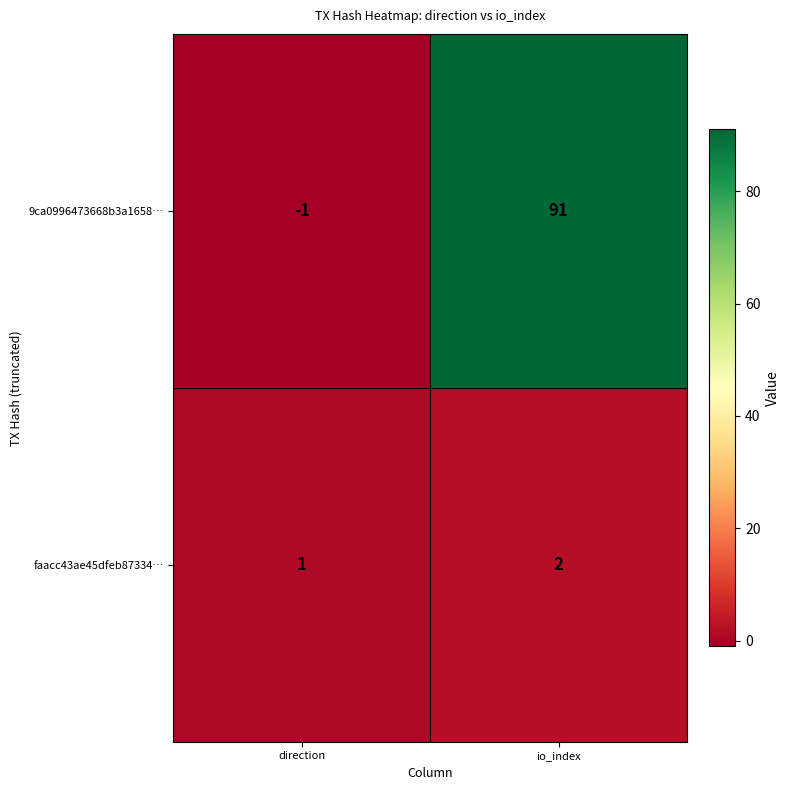

Rank the series by their maximum value, from lowest to highest.

faacc43ae45dfeb87334…, 9ca0996473668b3a1658…